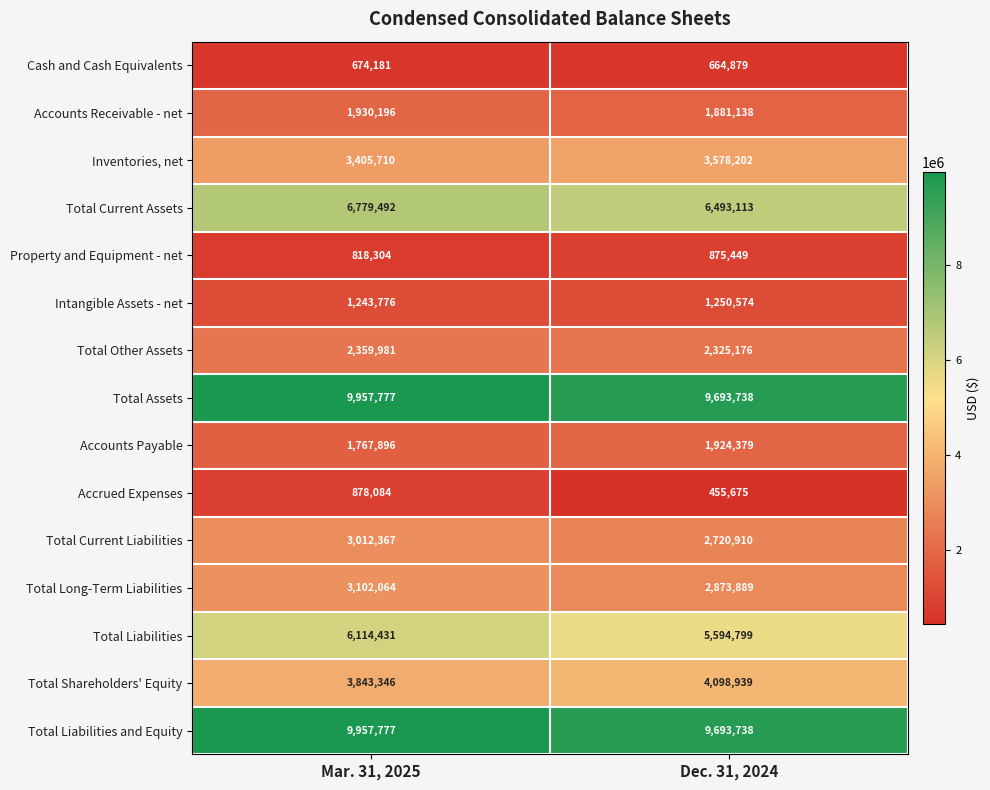

Is it true that Total Assets equals 3219268 at Dec. 31, 2024?

False